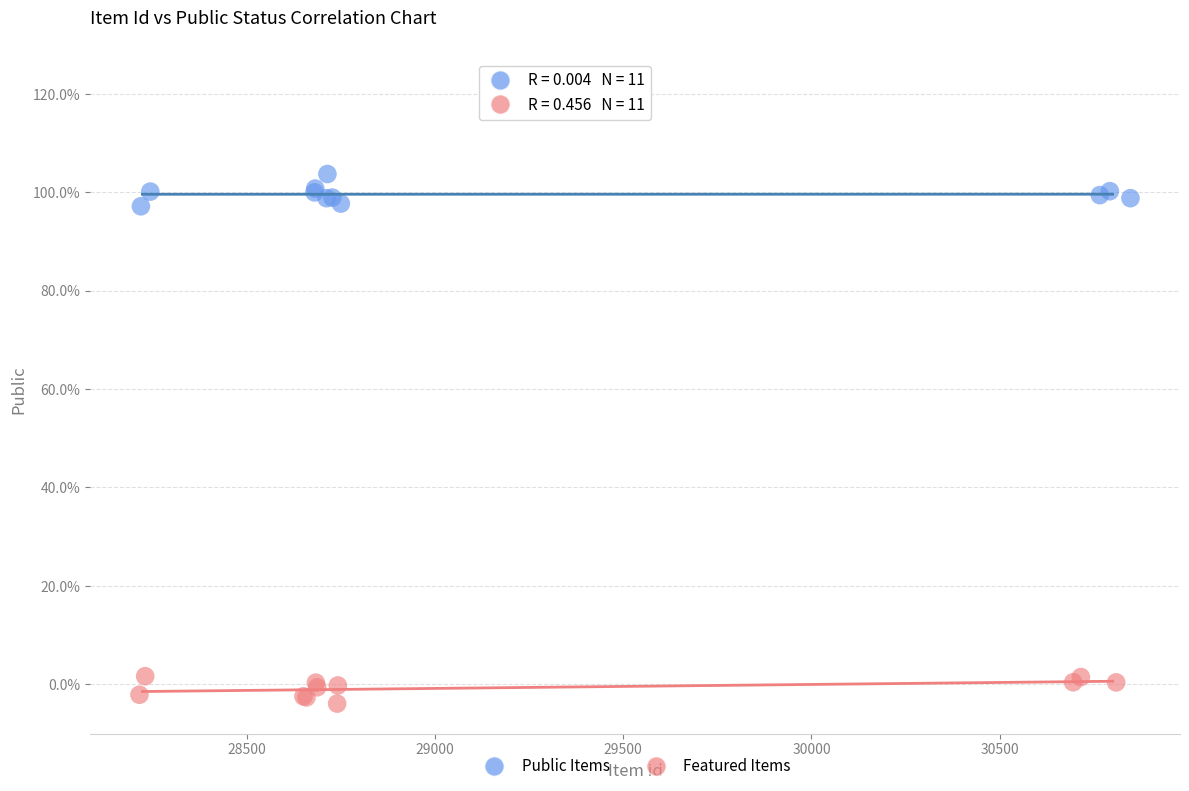

Which series reaches the maximum Y coordinate?

Public Items